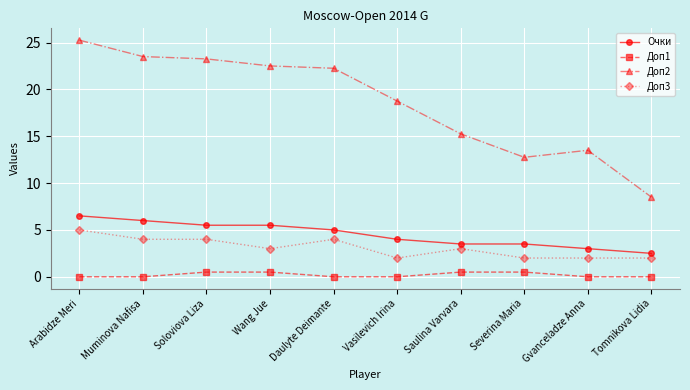

True or false: Доп1 has more than 2 points higher than both neighbors.

False